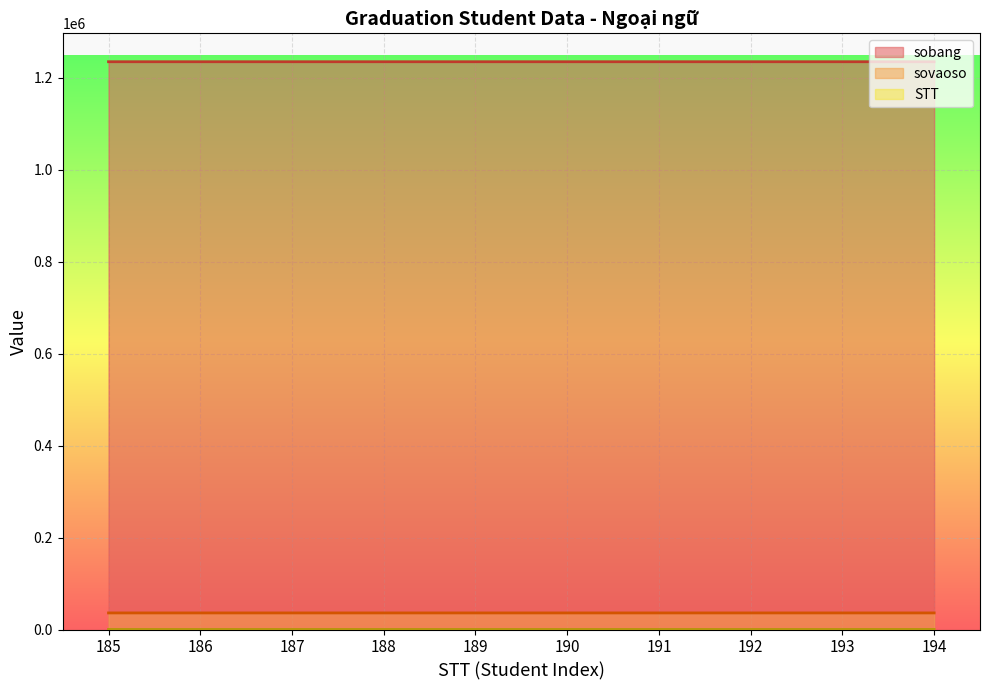

At which category is the sum across all series the highest?

194